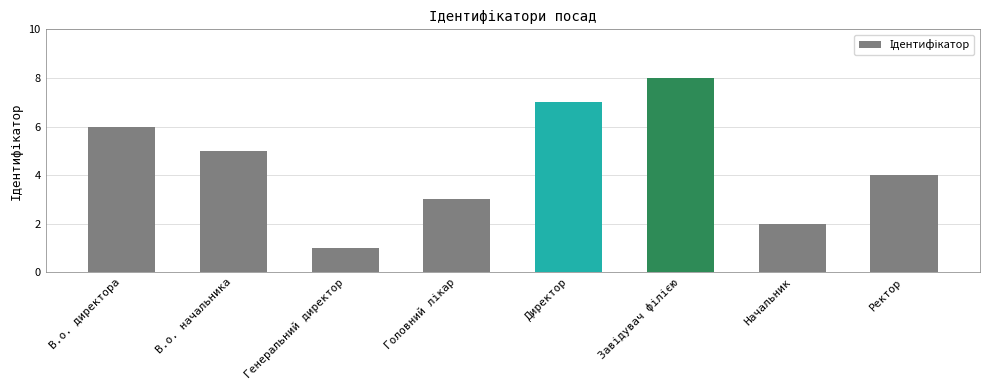

What is the change in value from В.о. начальника to Генеральний директор?

-4